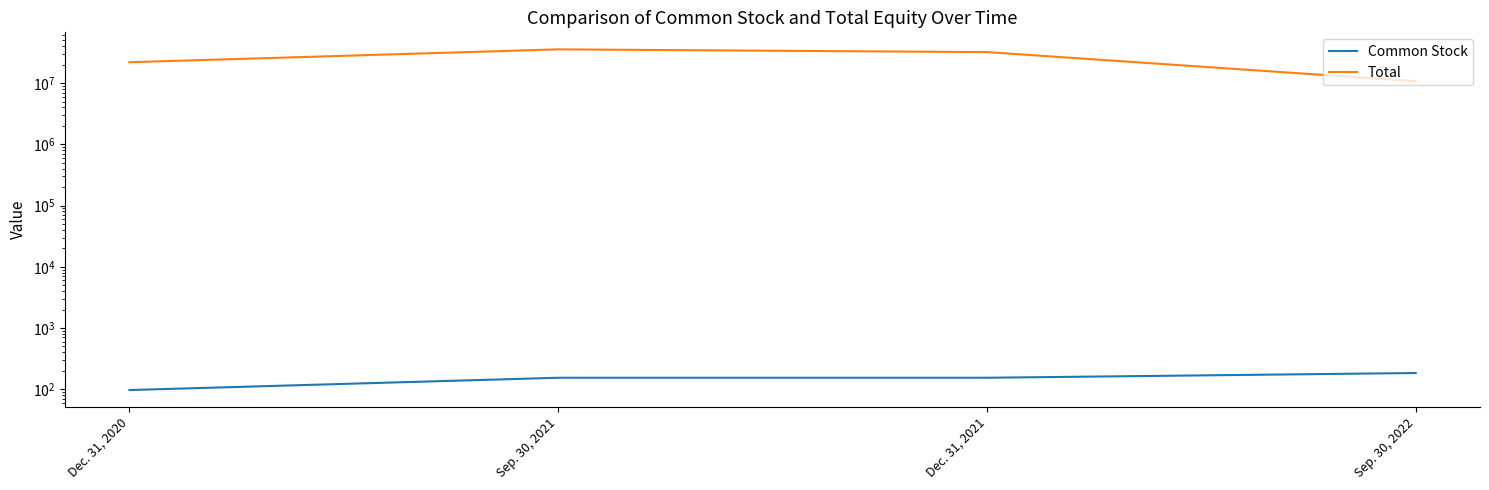

True or false: Common Stock has more than 1 interior local peaks.

False